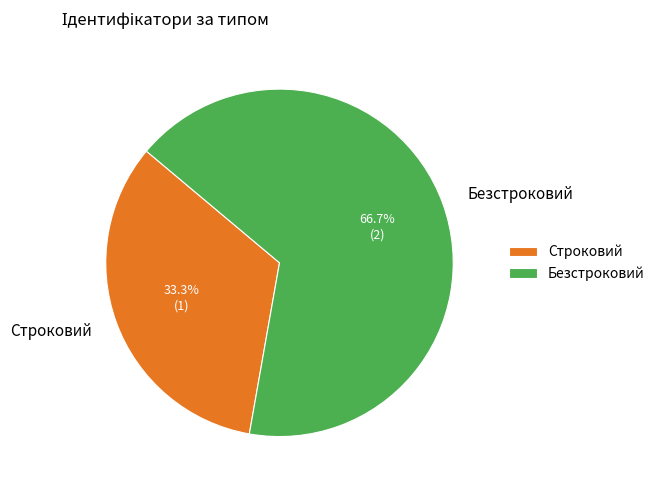

Is the sum of Строковий and Безстроковий greater than half?

Yes